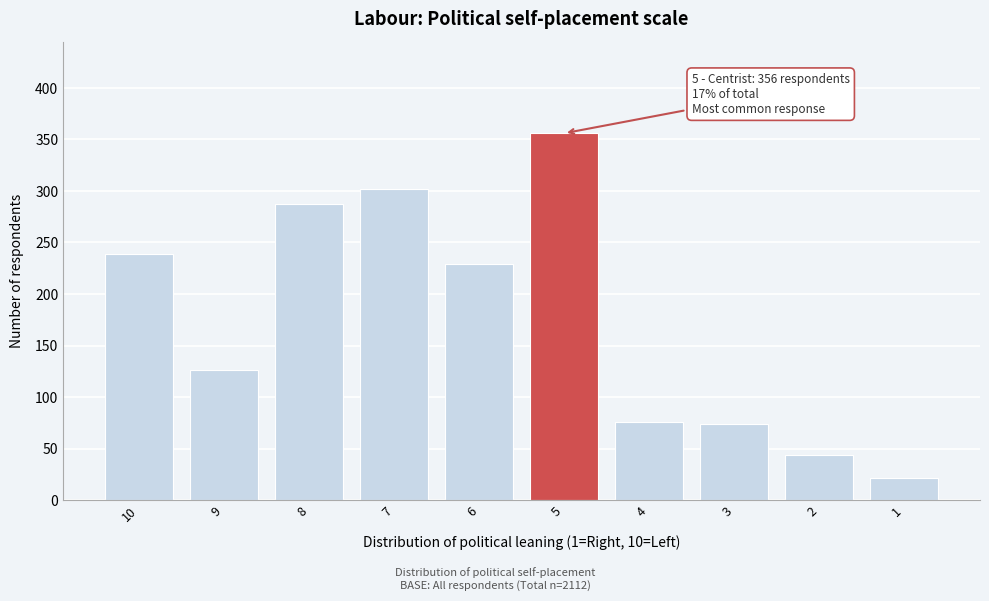

Reading right to left, extract all data points from this chart.

21	44	74	76	356	229	302	287	126	239